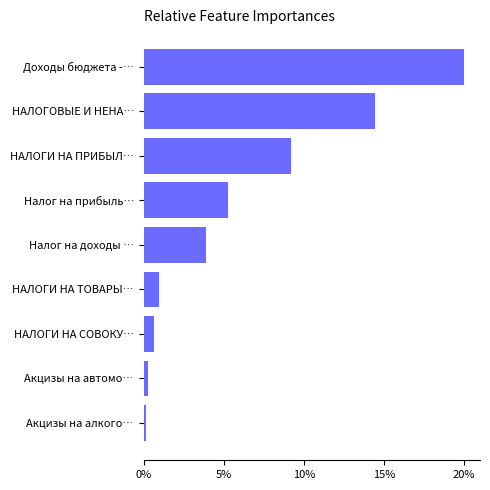

What is the maximum value shown in the chart?

20.0